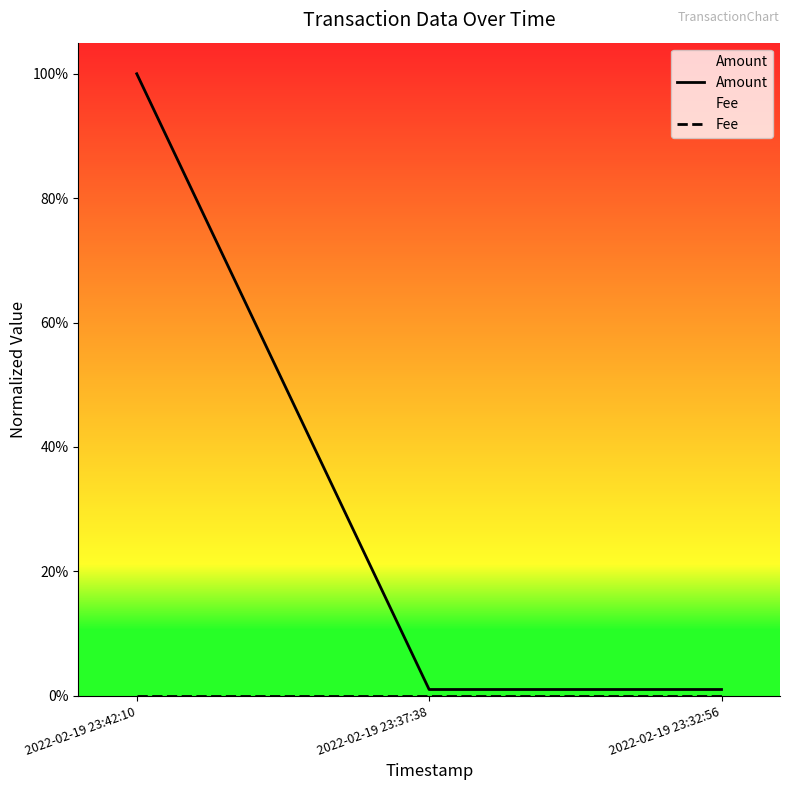

At 2022-02-19 23:42:10, list the series in order from smallest to largest.

Fee, Amount